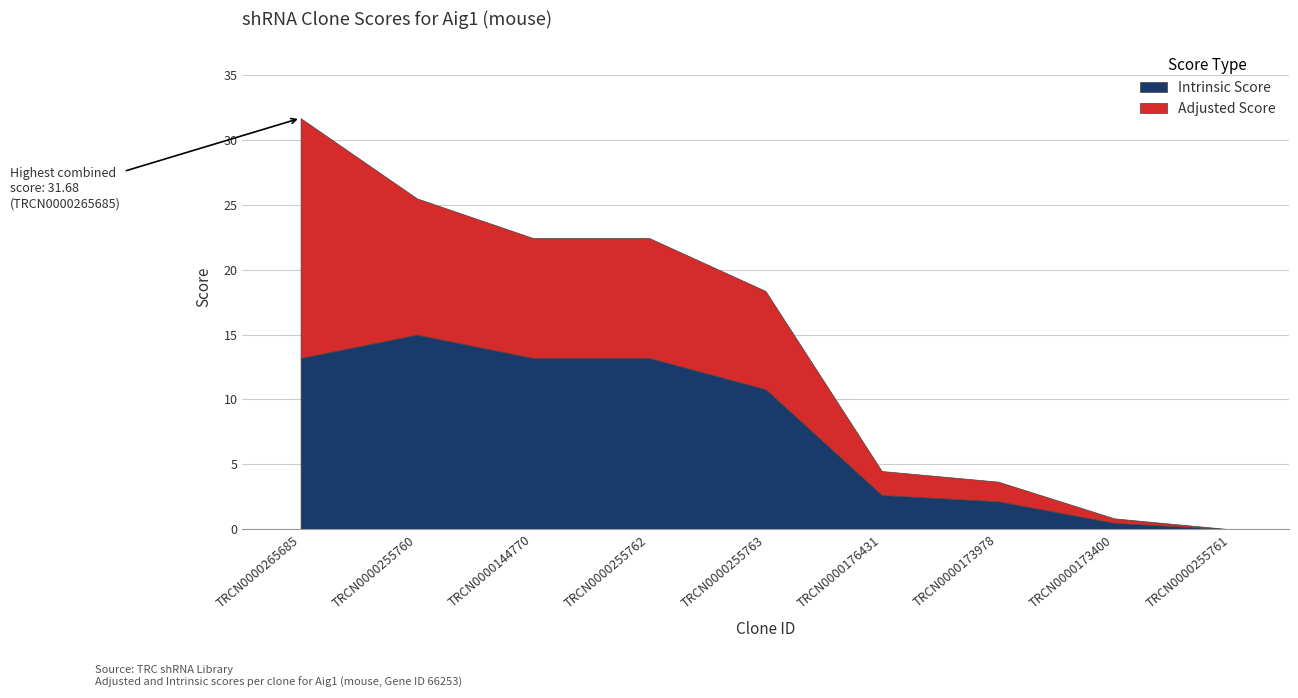

At which category does the chart reach its peak across all series?

TRCN0000265685